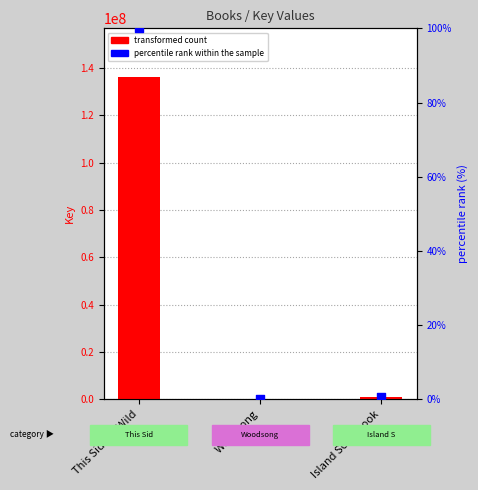

Which series reaches the maximum Y coordinate?

Key